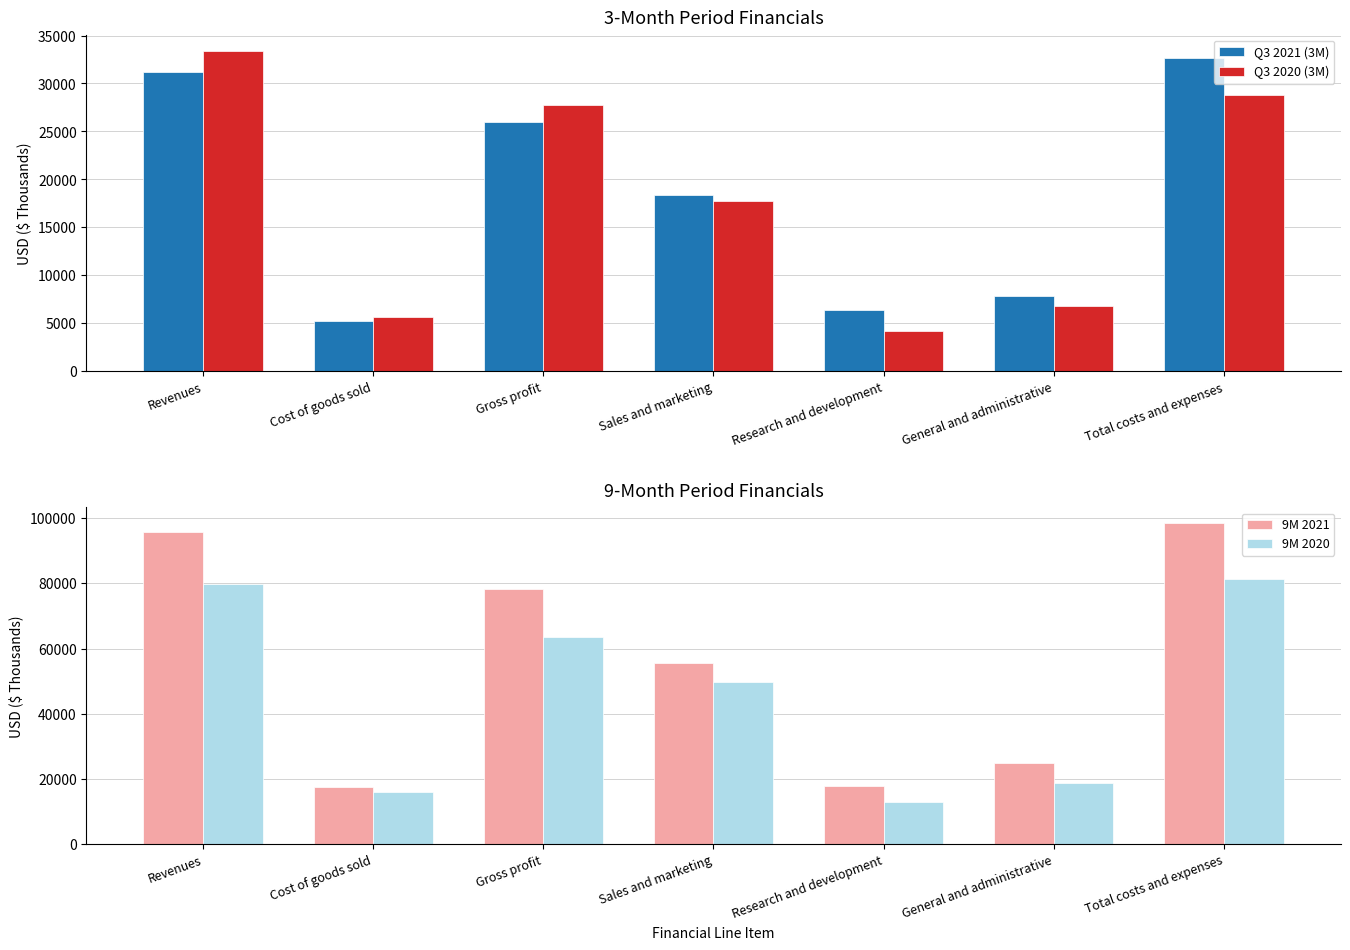

At which category is the sum across all series the highest?

Total costs and expenses